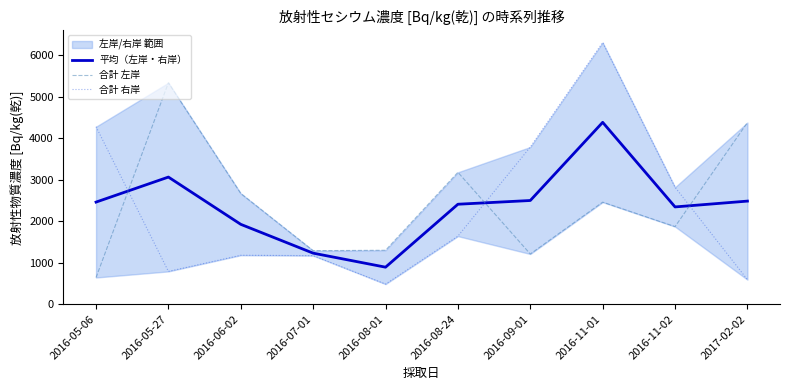

What is the maximum value shown in the chart?

6310.0